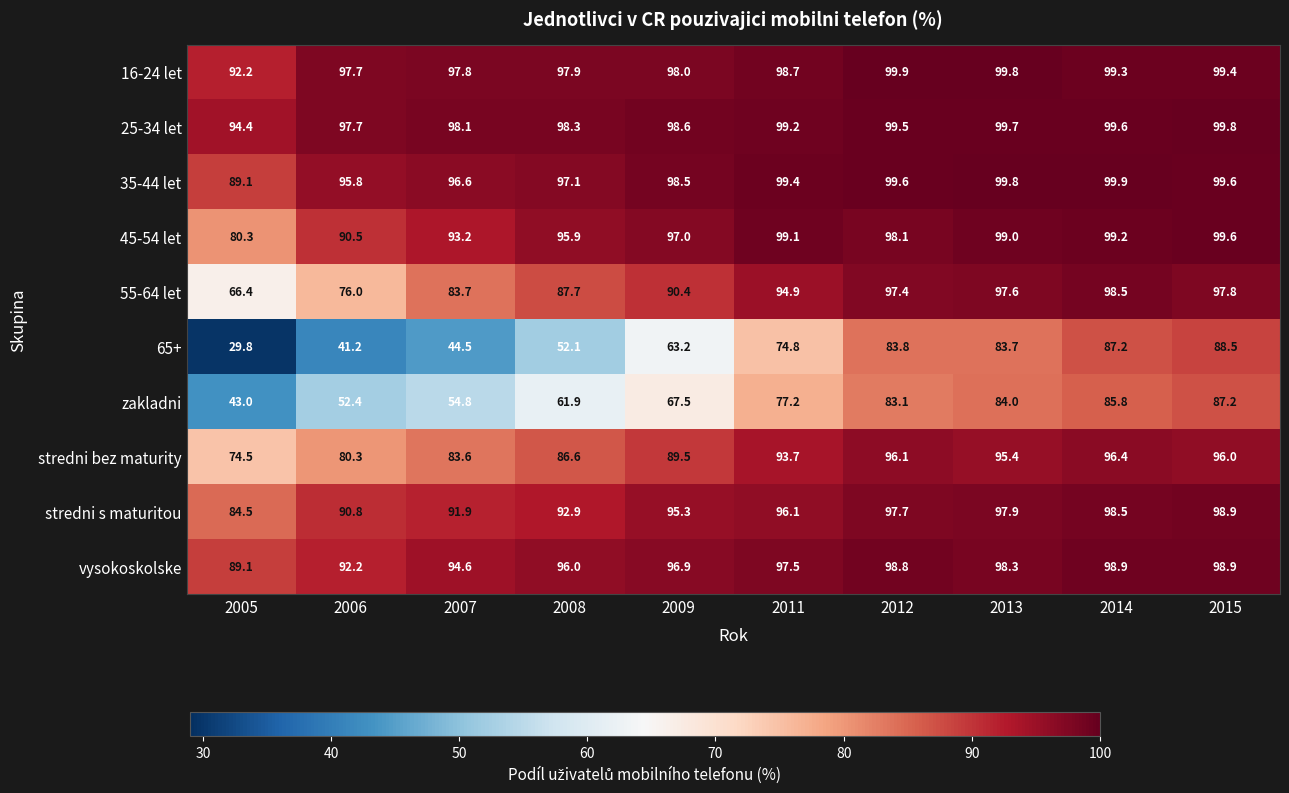

The value of 65+ at 2006 is 41.2. True or false?

True